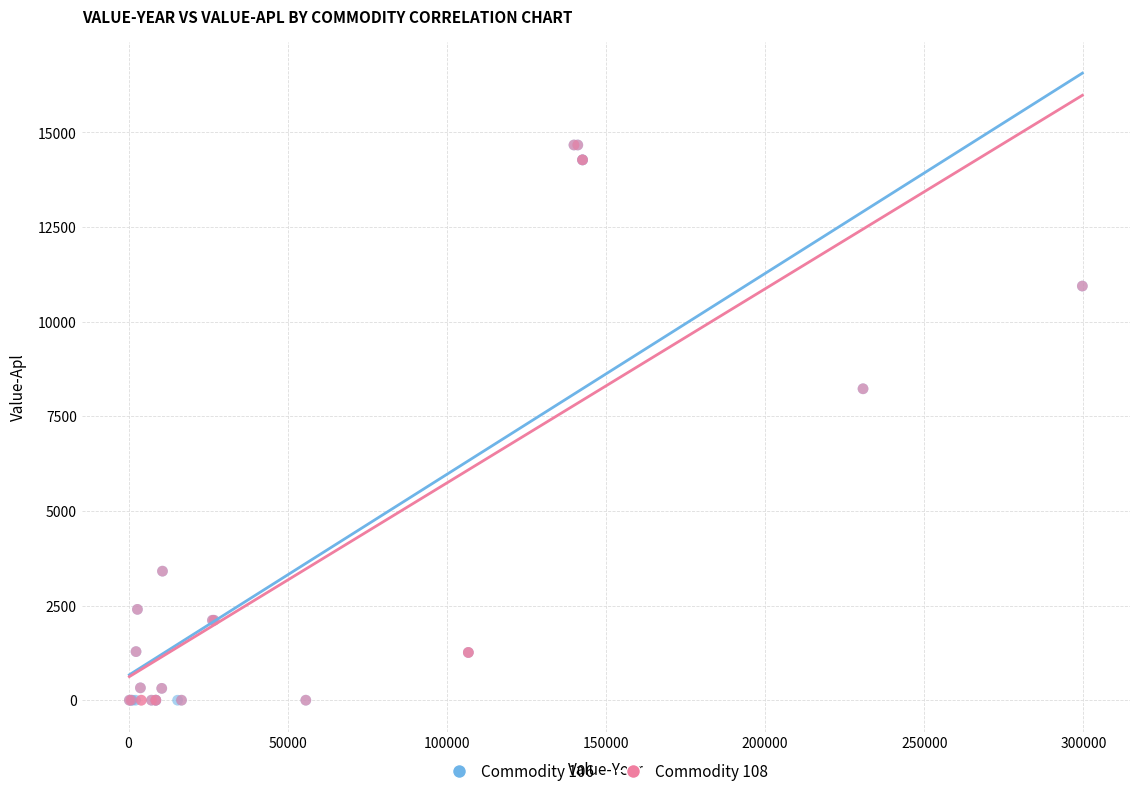

What are all the series names shown in the legend?

Commodity 106, Commodity 108